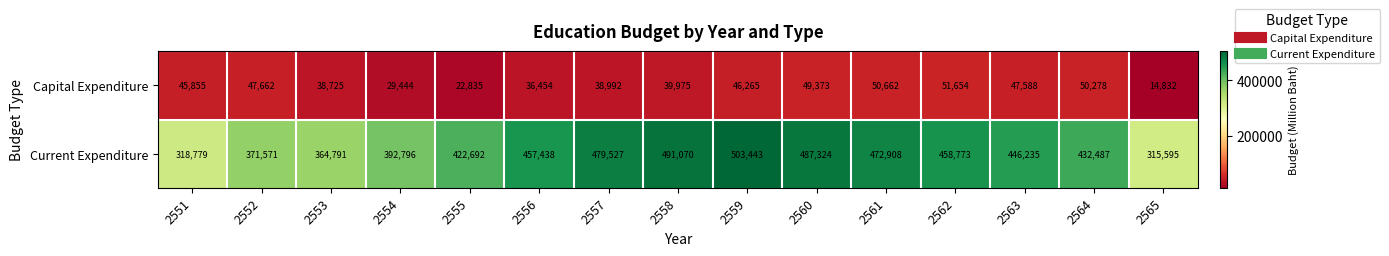

What value does the Capital Expenditure series have at 2565, to the nearest 10?

14830